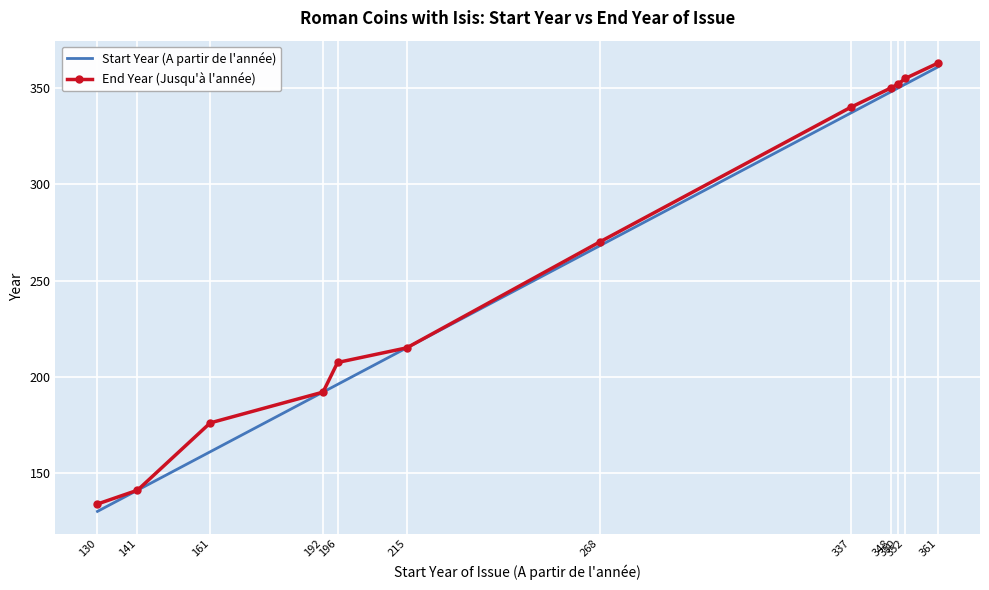

The value of End Year (Jusqu'à l'année) at 361 is 363.0. True or false?

True